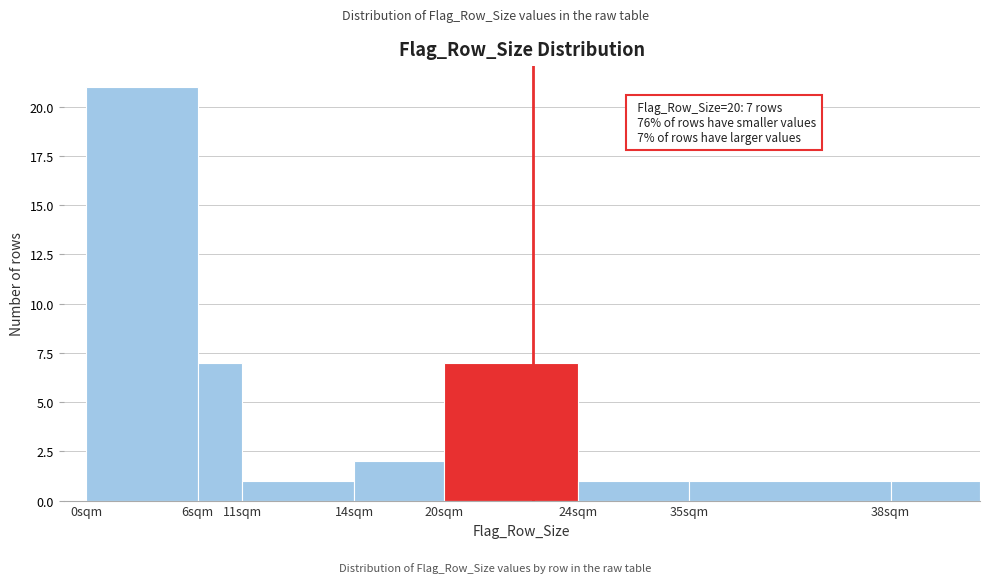

Reading left to right, transcribe all the data shown in this chart.

21	7	1	2	7	1	1	1